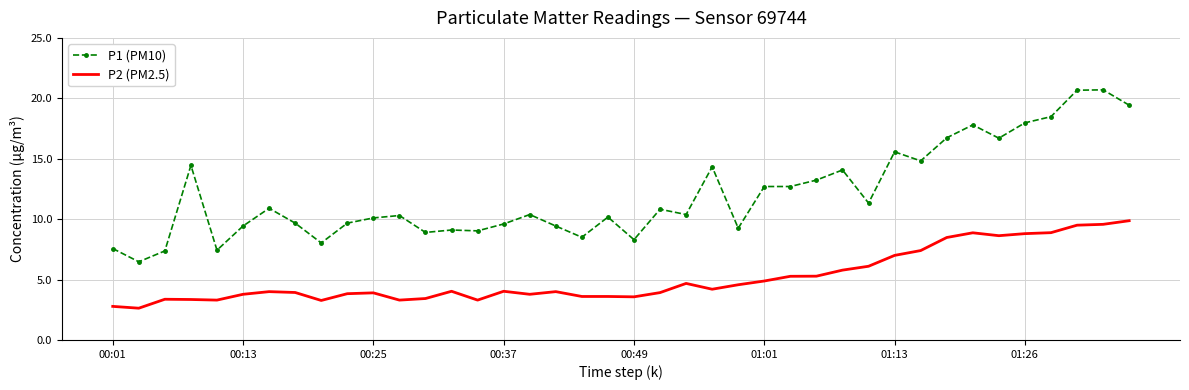

True or false: P1 (PM10) has more than 2 interior local peaks.

True